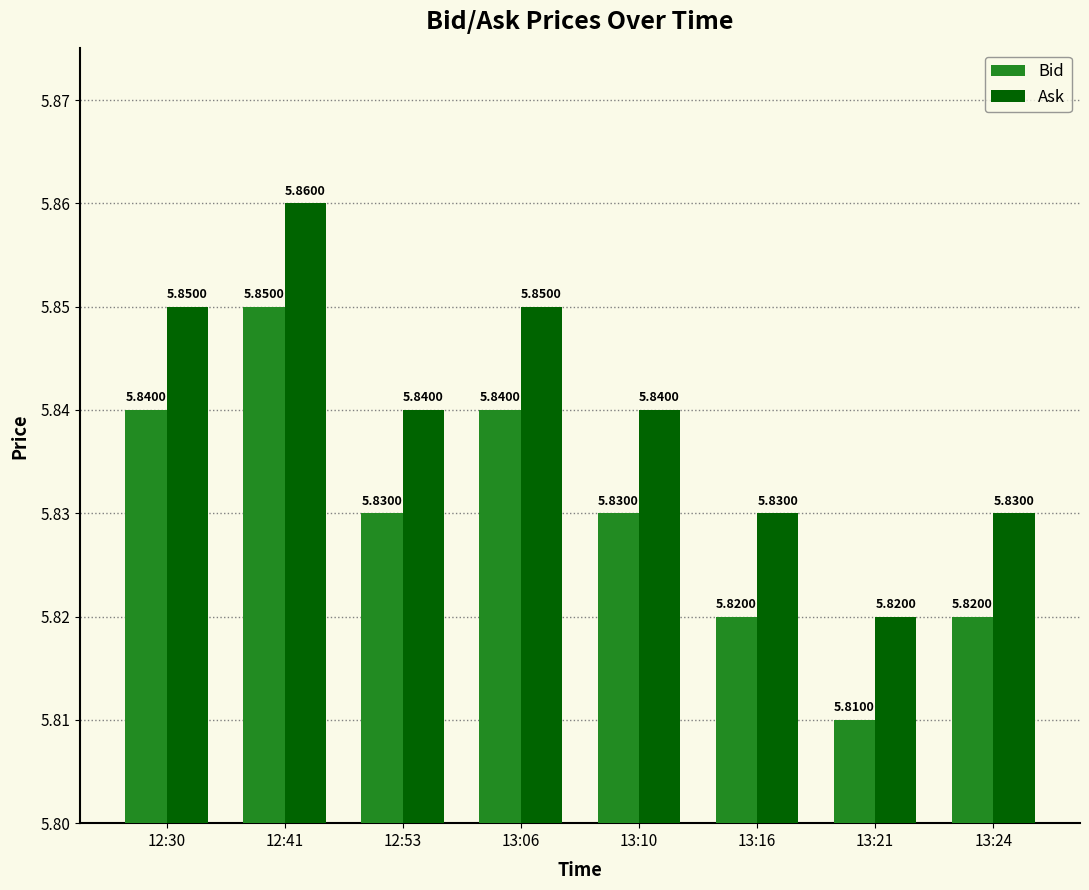

What is the total value across all series at 12:53?

11.7